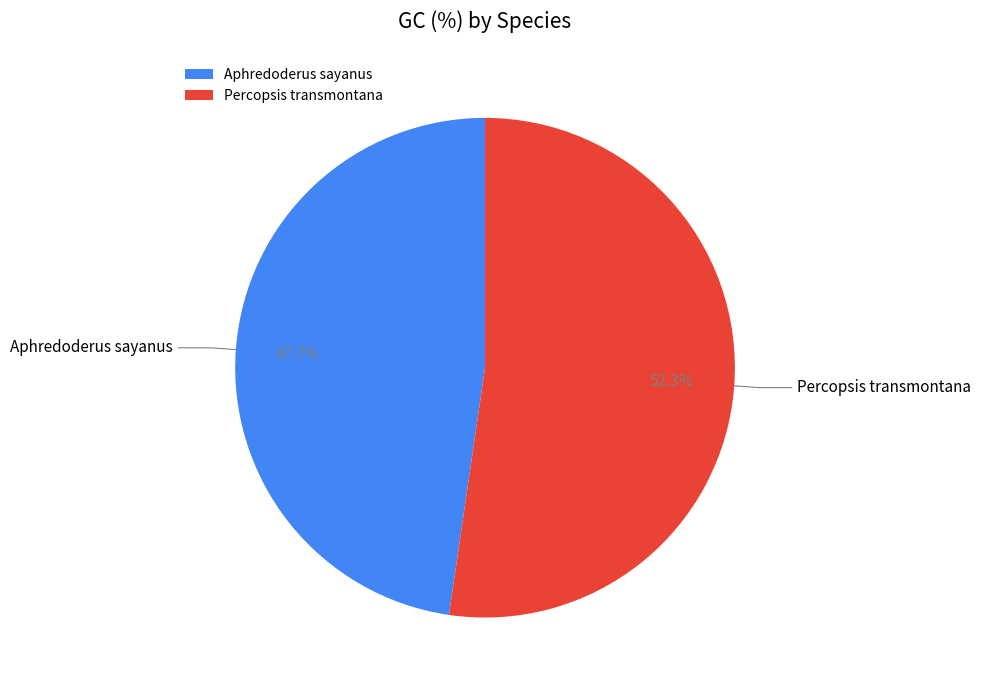

Does Aphredoderus sayanus represent more than half of the total?

No